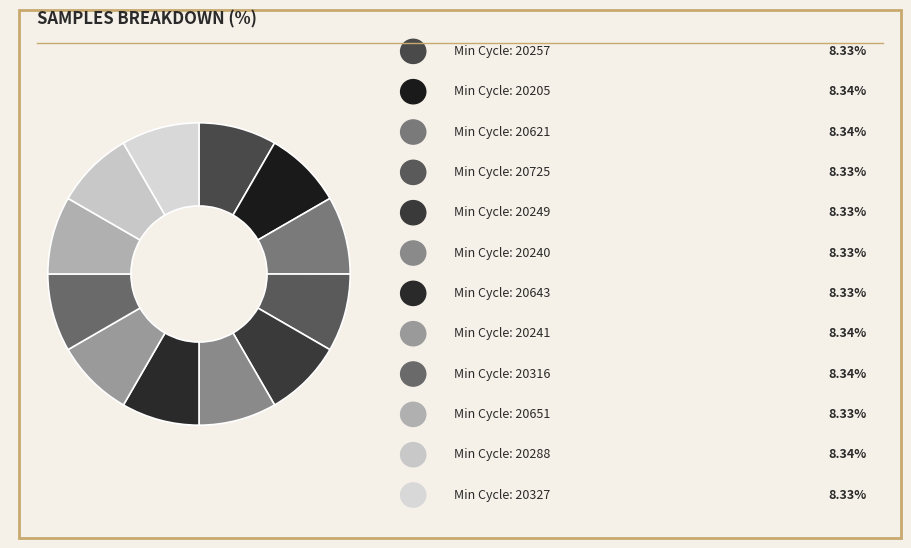

How many segments does this pie chart have?

12